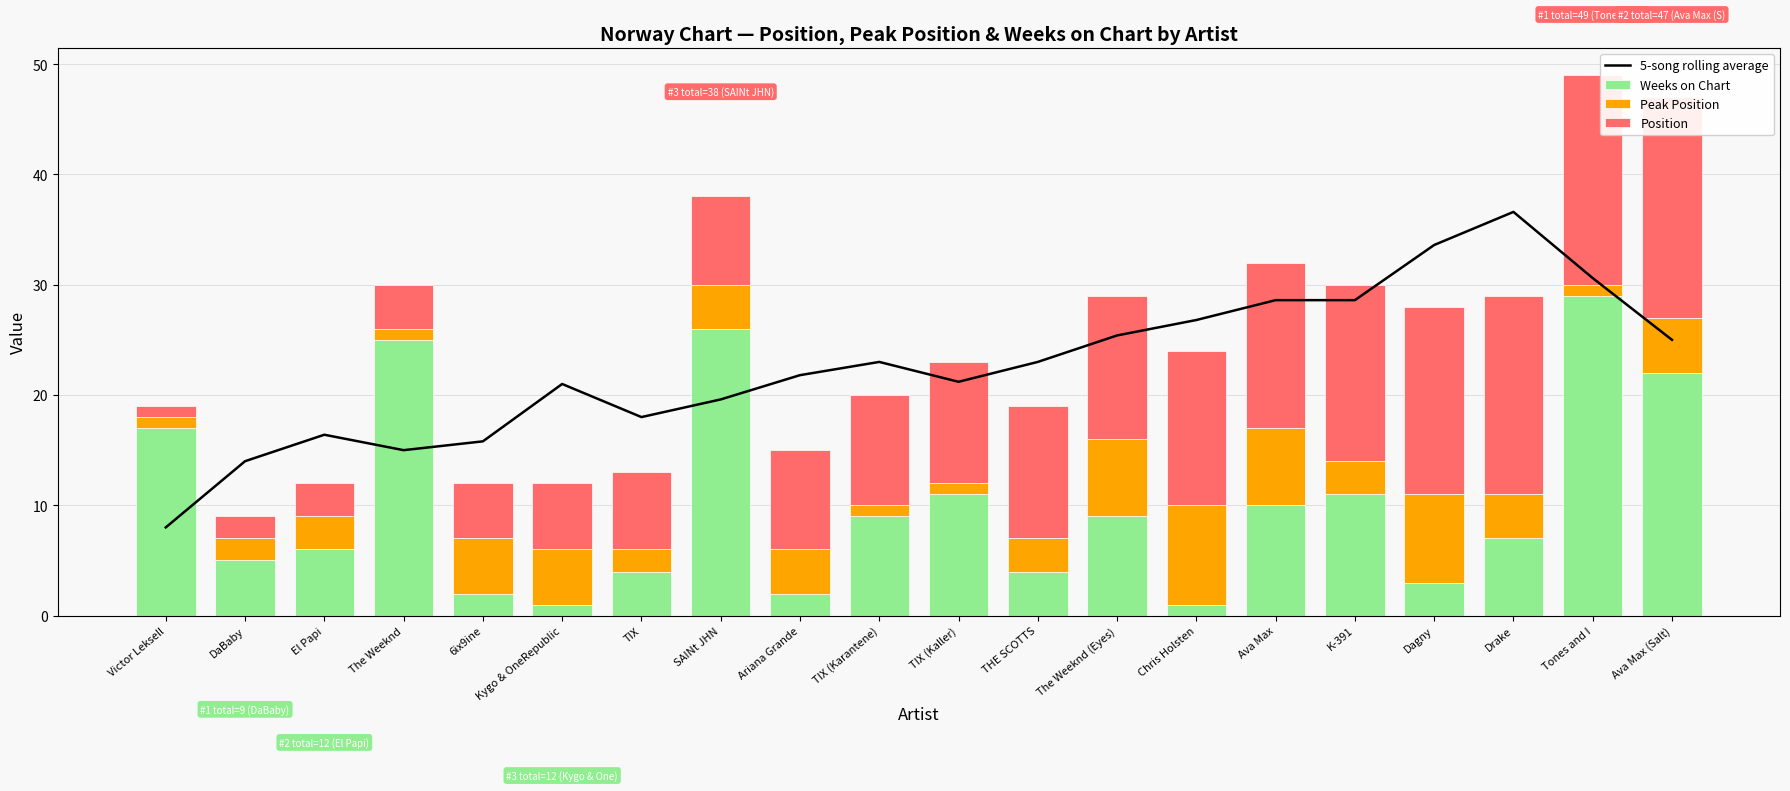

Rank the categories by 5-song rolling average value from lowest to highest.

Victor Leksell, DaBaby, The Weeknd, 6ix9ine, El Papi, TIX, SAINt JHN, Kygo & OneRepublic, TIX (Kaller), Ariana Grande, TIX (Karantene), THE SCOTTS, Ava Max (Salt), The Weeknd (Eyes), Chris Holsten, Ava Max, K-391, Tones and I, Dagny, Drake